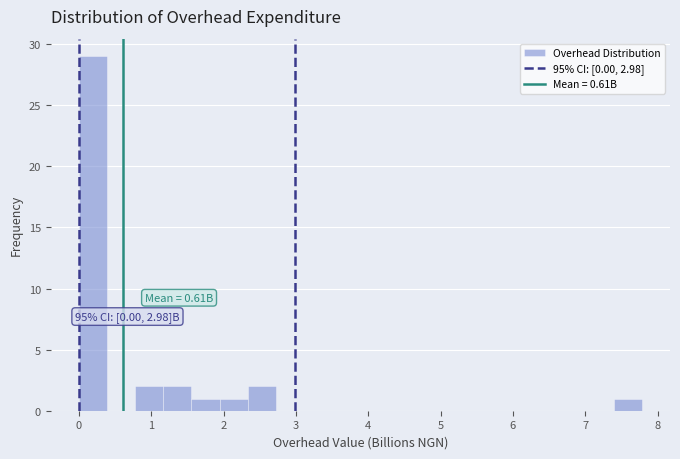

Around what value on the x-axis is the tallest bar? Give the approximate position of its centre, as read against the axis.

0.2